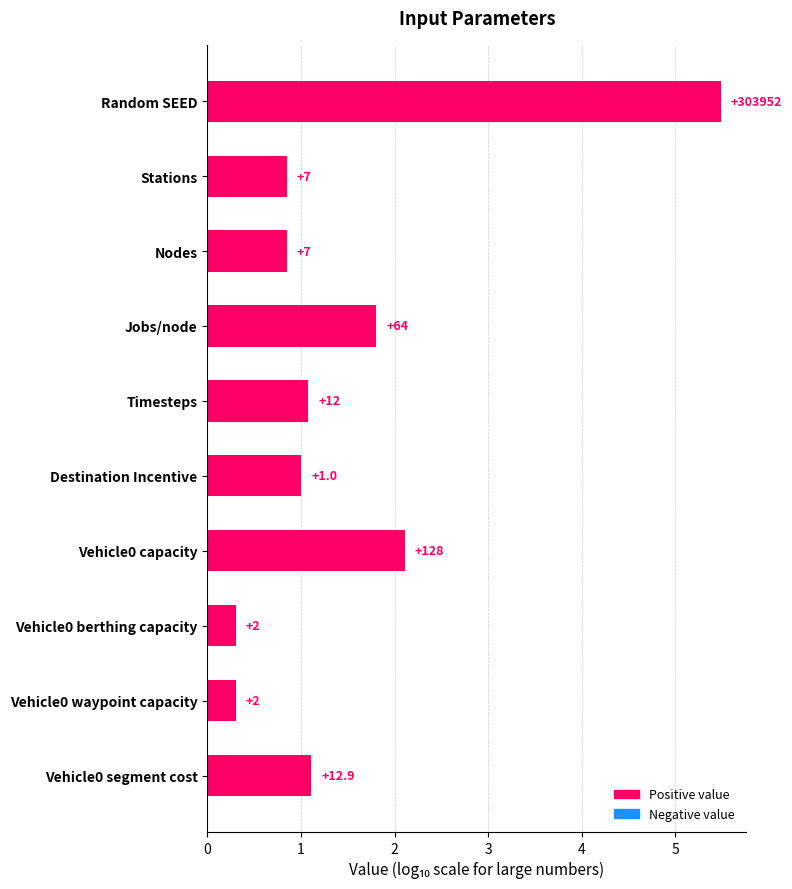

How many bars are there in total?

10